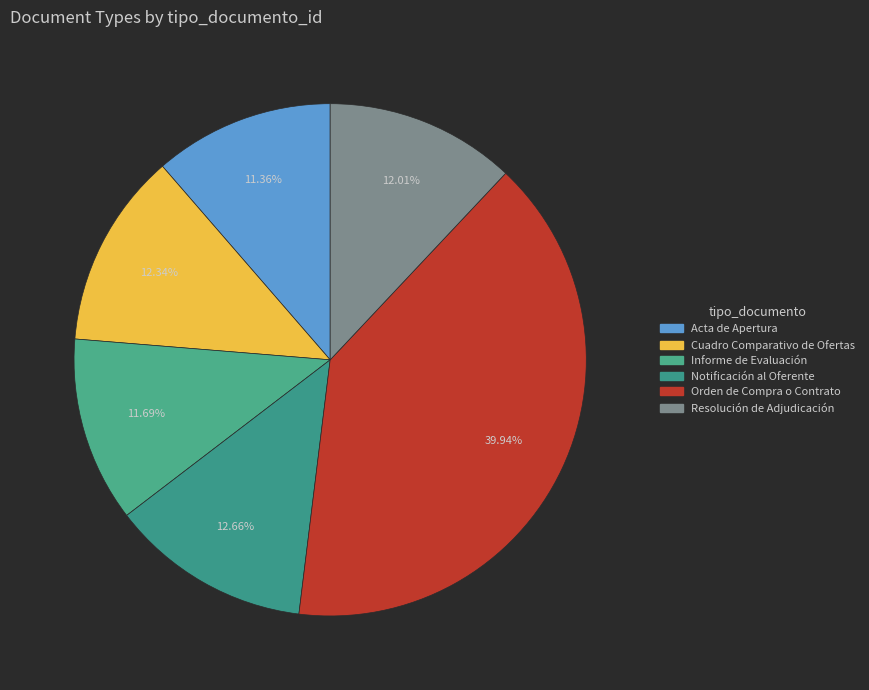

What percentage is NOT represented by Orden de Compra o Contrato?

60.1%